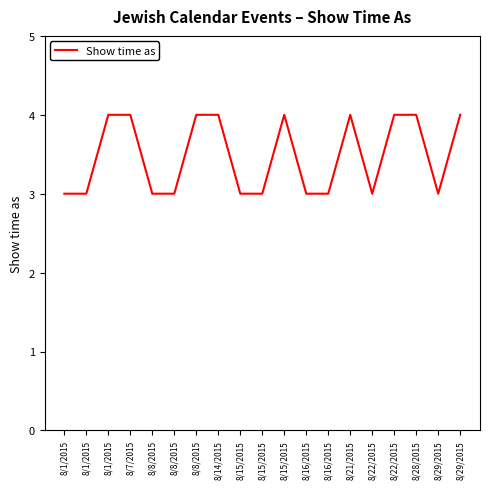

Does the chart display data point markers on the line(s)?

No